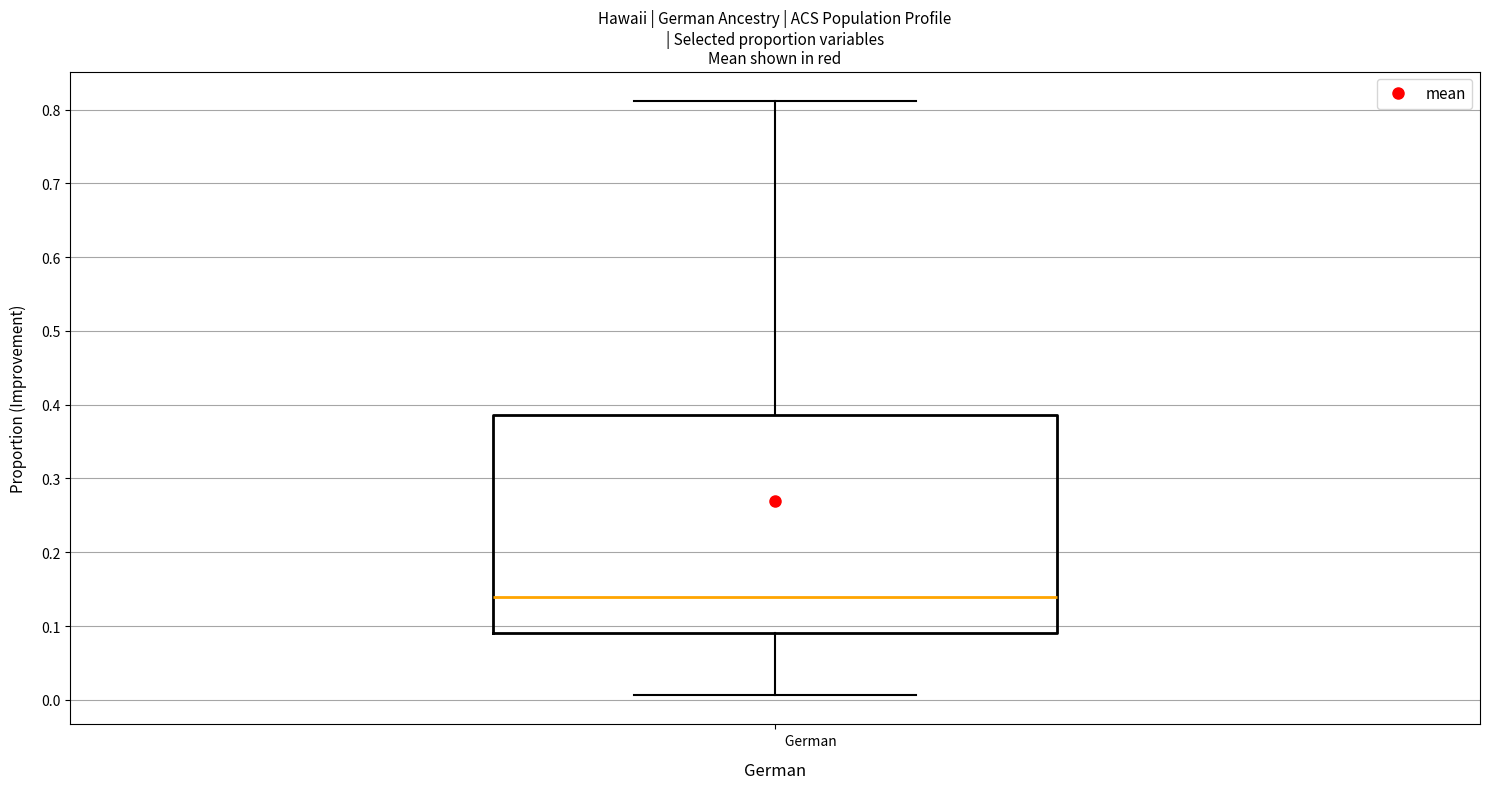

Where is the lower edge of the box for German on the y-axis? The values are not printed on the chart, so give them approximately, as read against the axis.

0.09